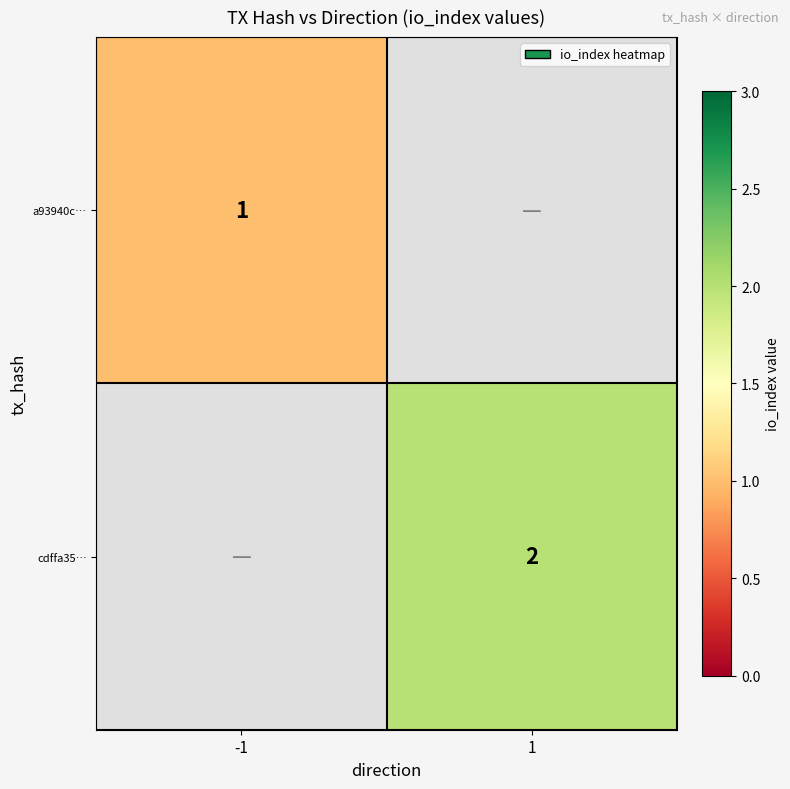

Which label corresponds to the smallest value in the chart?

-1